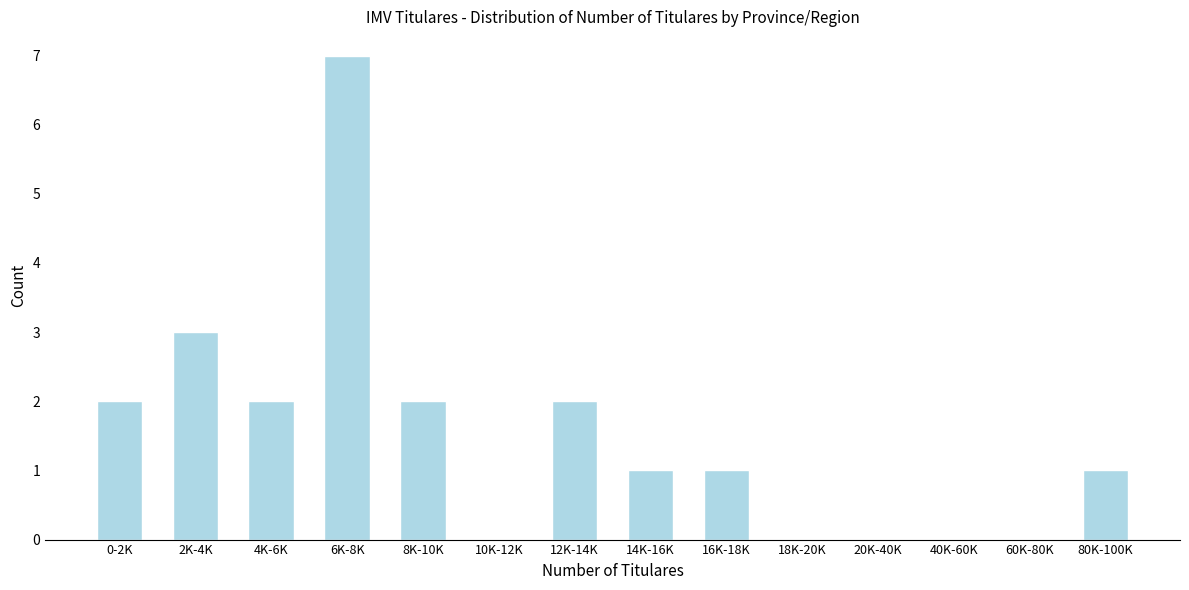

Reading right to left, list all the values displayed in this chart.

80K-100K=1	60K-80K=0	40K-60K=0	20K-40K=0	18K-20K=0	16K-18K=1	14K-16K=1	12K-14K=2	10K-12K=0	8K-10K=2	6K-8K=7	4K-6K=2	2K-4K=3	0-2K=2